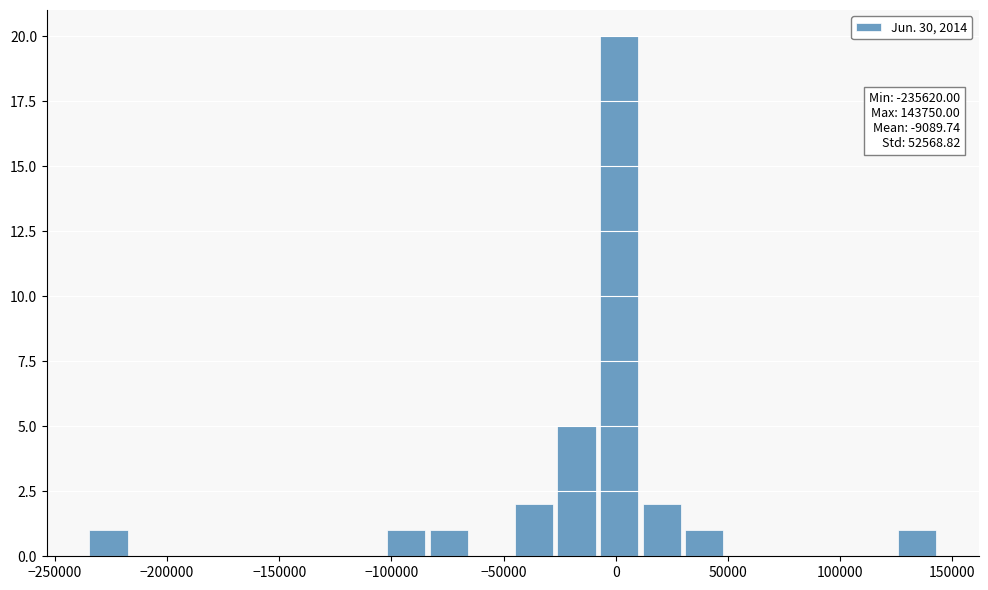

Read against the x-axis, roughly where is the centre of the tallest bar?

0